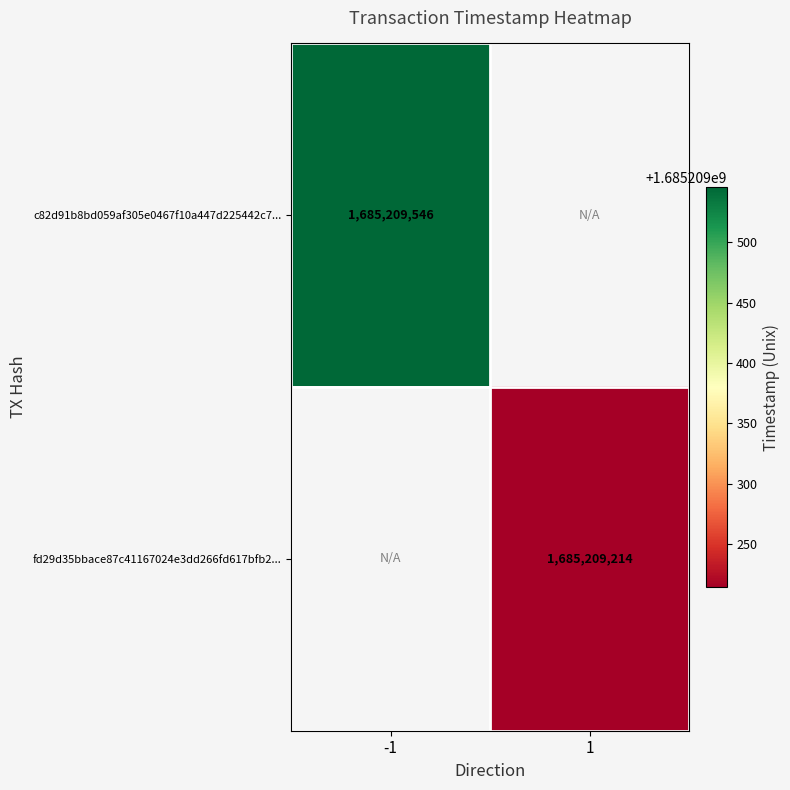

Reading left to right, transcribe all the data shown in this chart.

c82d91b8bd059af305e0467f10a447d225442c7: direction_-1=1685209546	direction_1=0
fd29d35bbace87c41167024e3dd266fd617bfb2: direction_-1=0	direction_1=1685209214